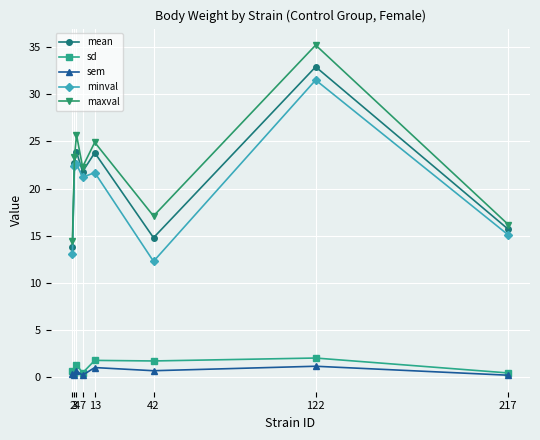

Which series has the widest spread of values?

maxval